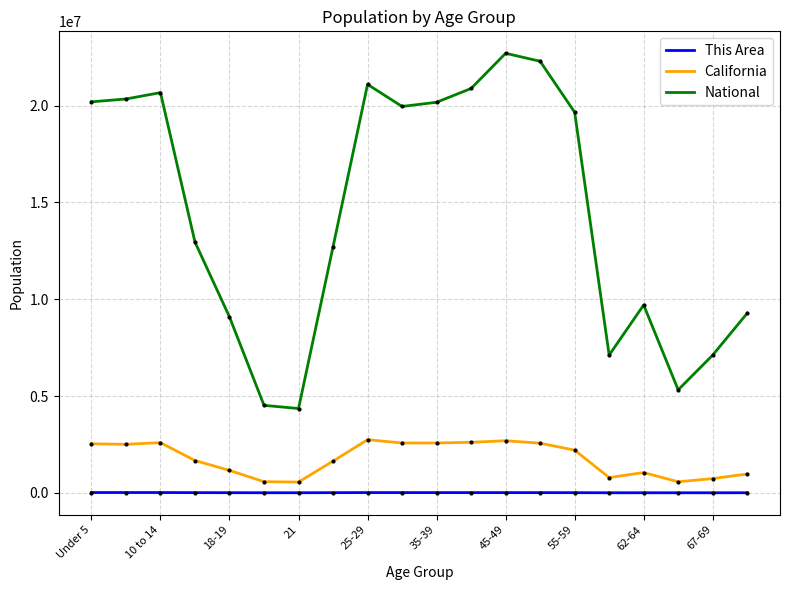

What is the difference between the maximum and minimum values in the California series?

2188634